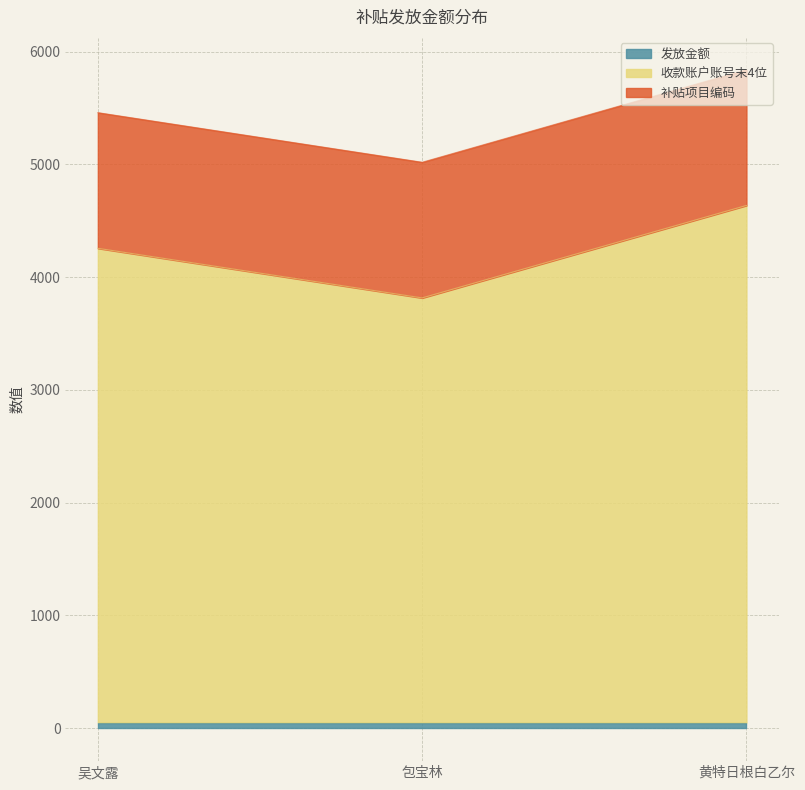

Reading right to left, what are all the values shown in this chart?

发放金额: 黄特日根白乙尔=50	包宝林=50	吴文露=50
收款账户账号末4位: 黄特日根白乙尔=4586	包宝林=3766	吴文露=4206
补贴项目编码: 黄特日根白乙尔=1203	包宝林=1203	吴文露=1203